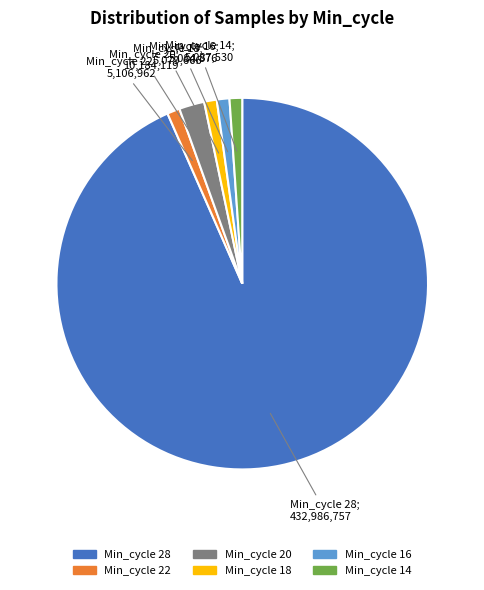

Which slice is the largest?

Min_cycle 28